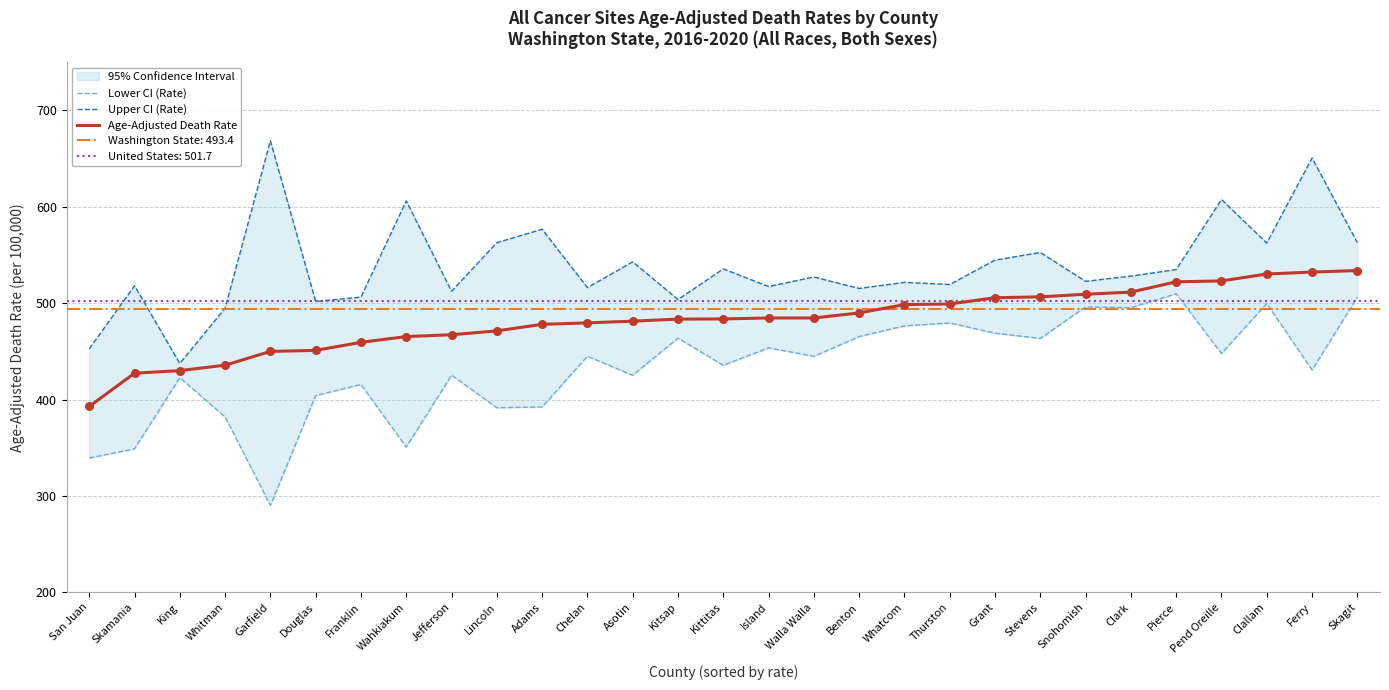

Read the Age-Adjusted Death Rate value at Skamania.

427.3